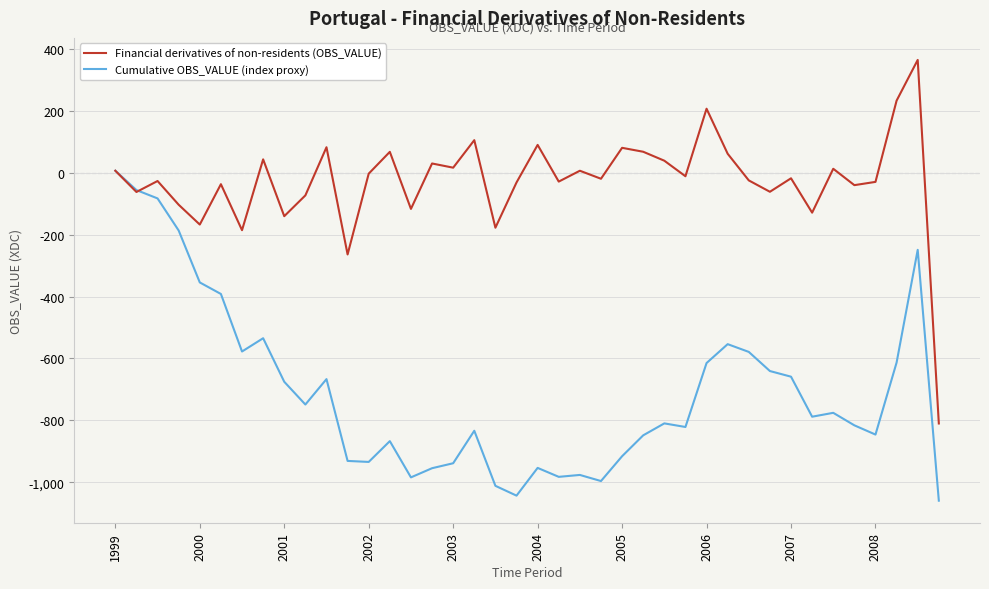

Which series has the largest range (max minus min)?

Financial derivatives of non-residents (OBS_VALUE)